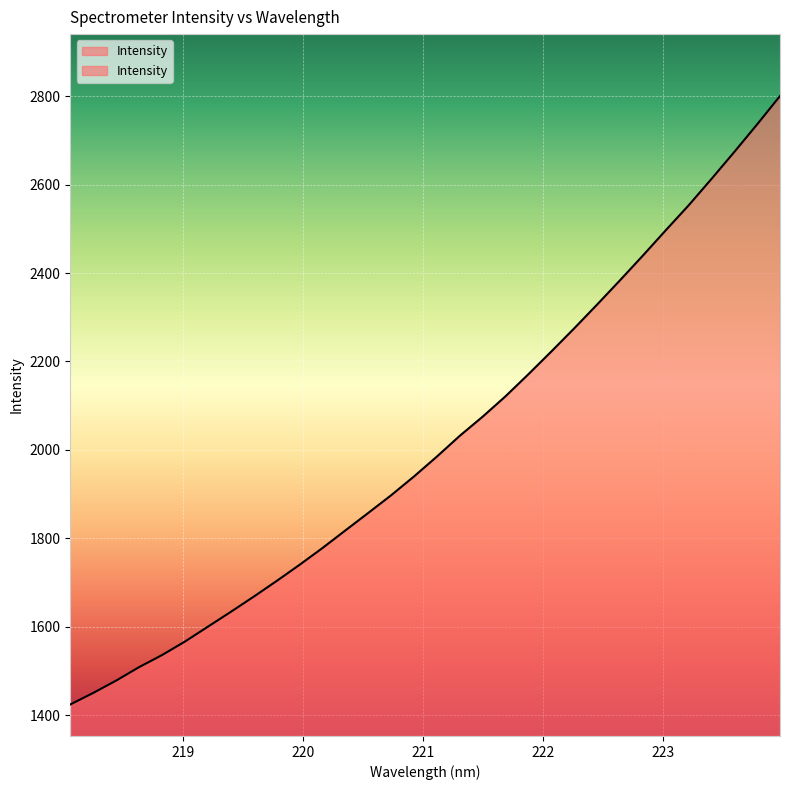

What position from the left is 223.7895?

31